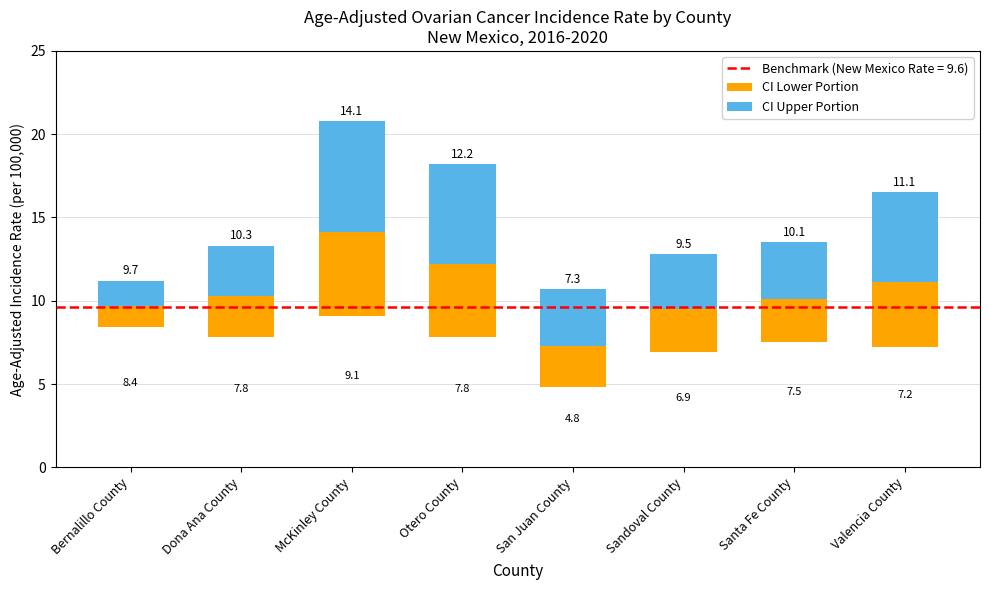

Is the value of CI Upper Portion at Dona Ana County greater than the value of CI Lower Portion at Sandoval County?

Yes